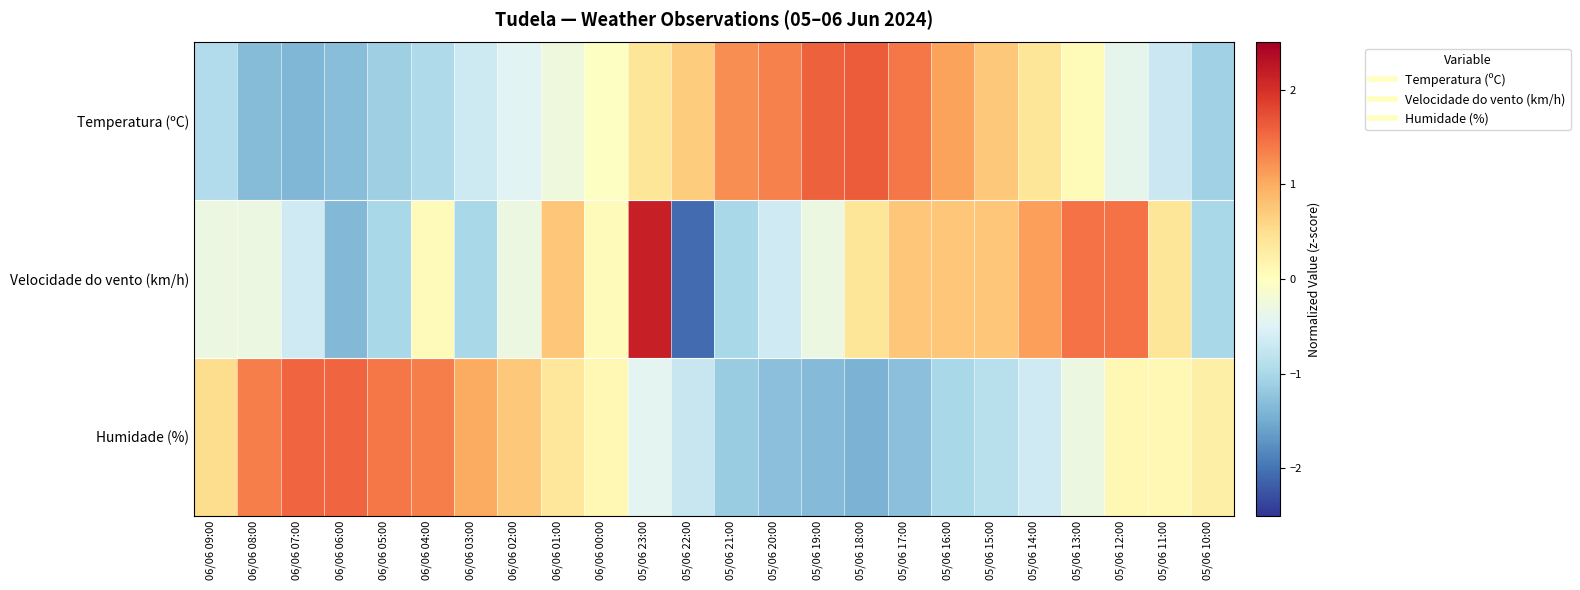

Which series changed the most between 06/06 02:00 and 05/06 17:00?

Humidade (%)